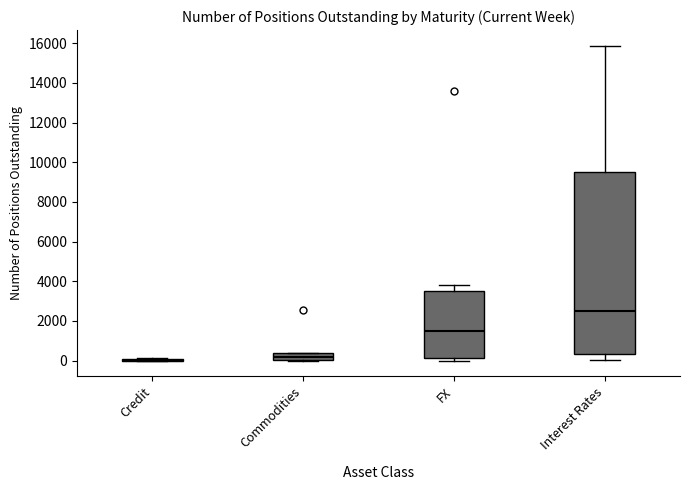

Reading left to right, read every box against the y-axis: the position of its median line, the range the box covers, and the ends of its whiskers. The values are not printed on the chart, so give them approximately, as read against the axis.

Credit: box collapsed to a line at 0, whiskers 0 to 200
Commodities: median 200, box 0 to 400, whiskers 0 to 400
FX: median 1400, box 200 to 3600, whiskers 0 to 3800
Interest Rates: median 2600, box 400 to 9600, whiskers 0 to 15800